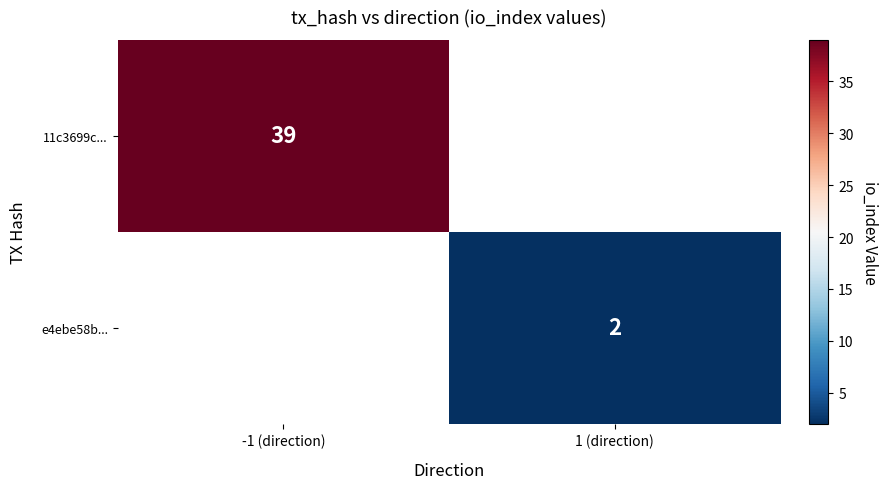

Is it true that 11c3699c... equals 18 at -1 (direction)?

False